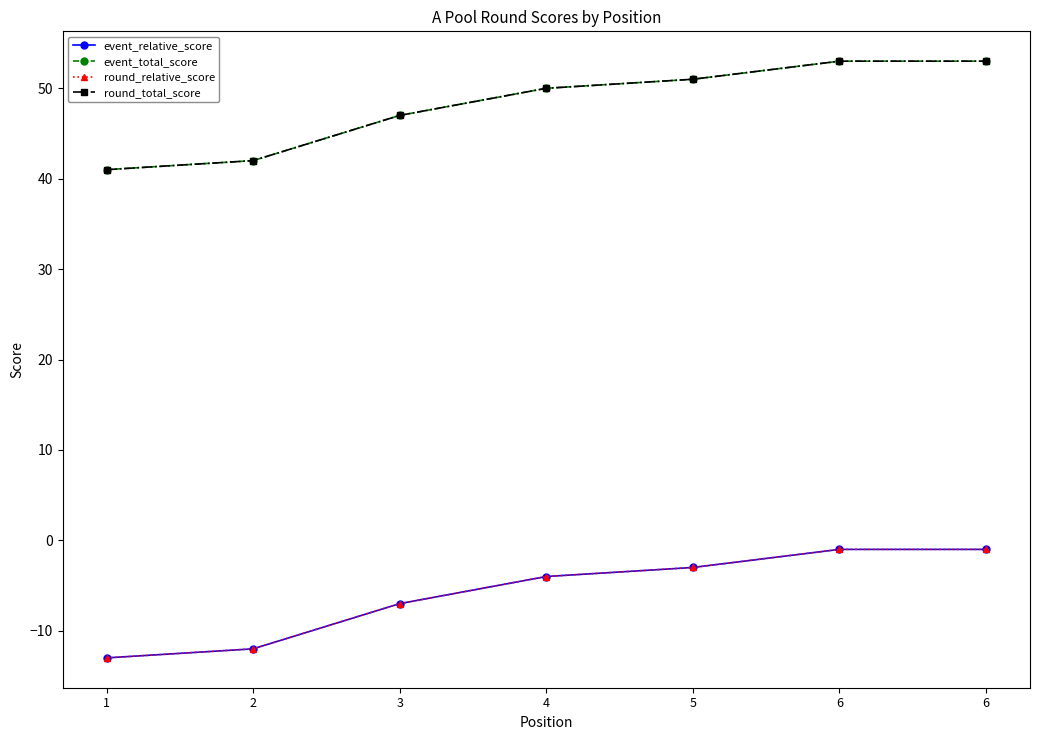

Which has a higher value, 3 or 6?

6